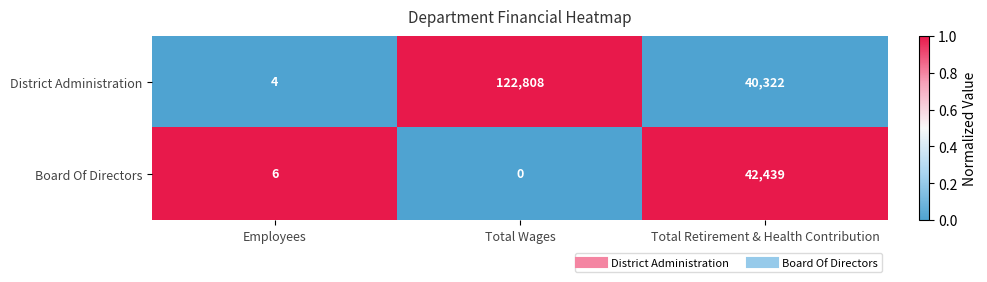

What is the total value across all series at Total Wages?

122808